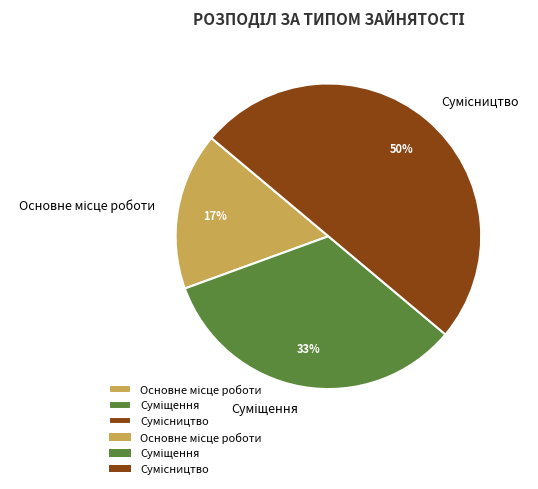

To the nearest percent, what is the average slice percentage?

33%